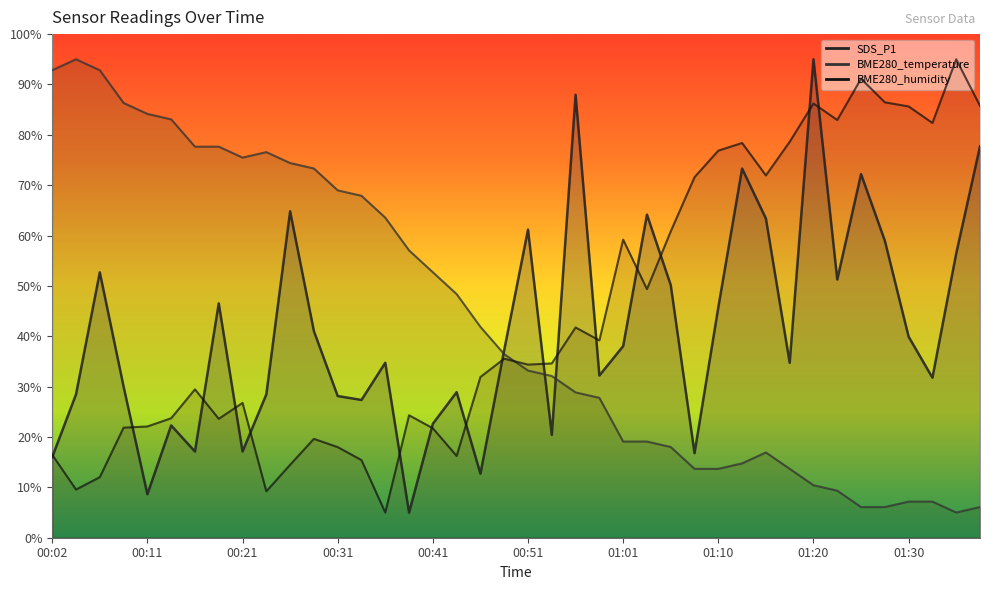

List the labels in order of BME280_humidity value, largest first.

01:35, 01:25, 01:28, 01:20, 01:37, 01:30, 01:23, 01:32, 01:18, 01:13, 01:10, 01:15, 01:08, 01:06, 01:01, 01:03, 00:56, 00:58, 00:48, 00:53, 00:51, 00:46, 00:16, 00:21, 00:38, 00:14, 00:19, 00:11, 00:09, 00:41, 00:29, 00:31, 00:02, 00:43, 00:33, 00:26, 00:07, 00:04, 00:24, 00:36